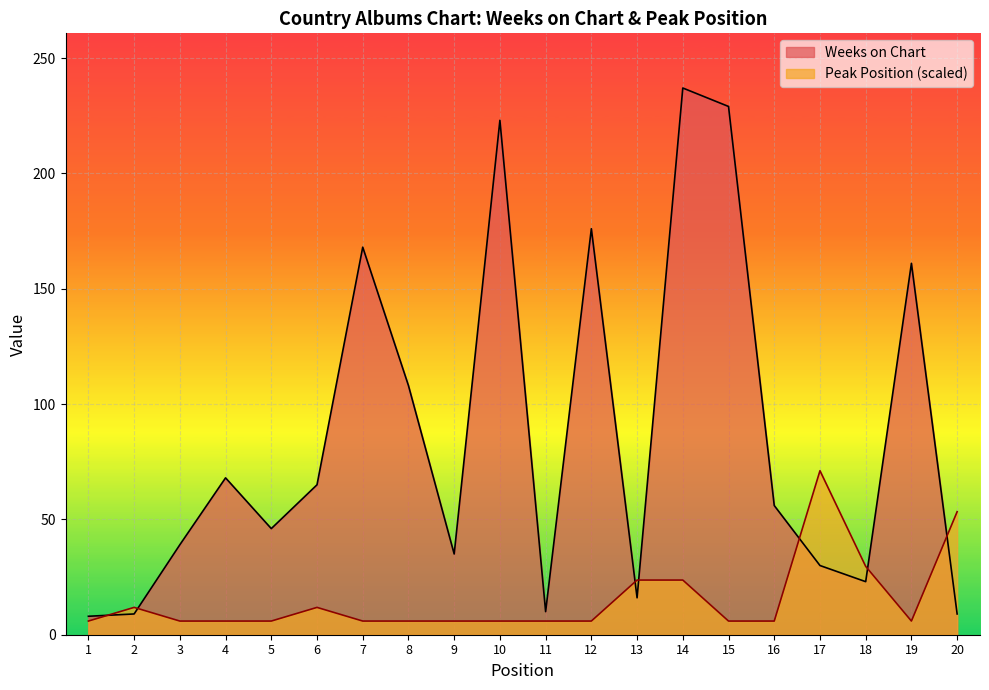

What is the lowest value of the Peak Position series?

5.9